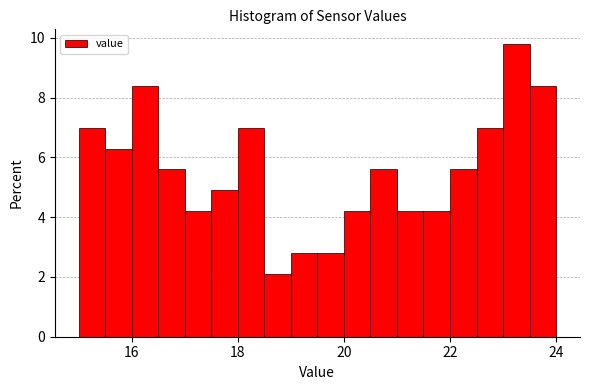

Read against the x-axis, roughly where is the centre of the tallest bar?

23.2